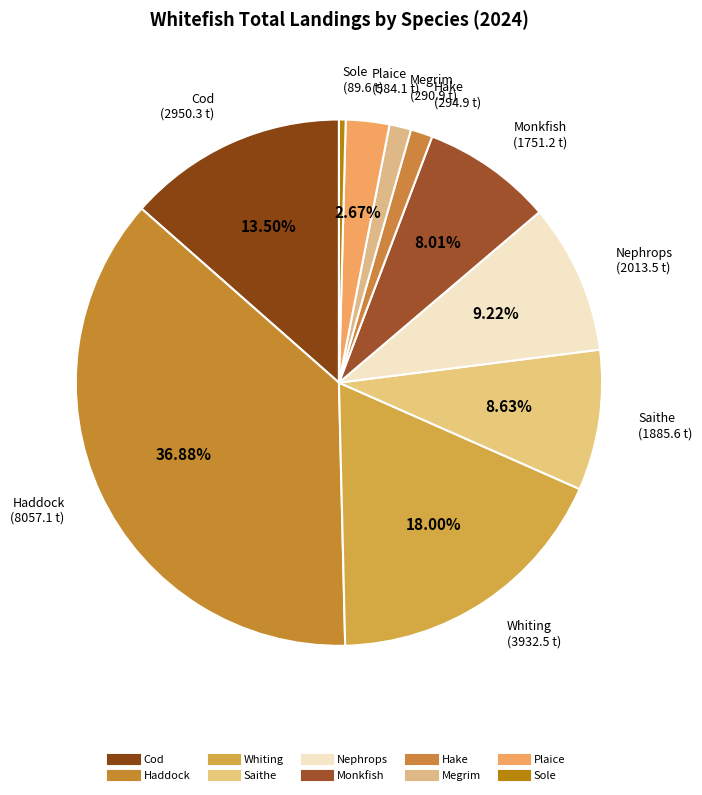

Is it true that Sole is 1% of the pie?

False